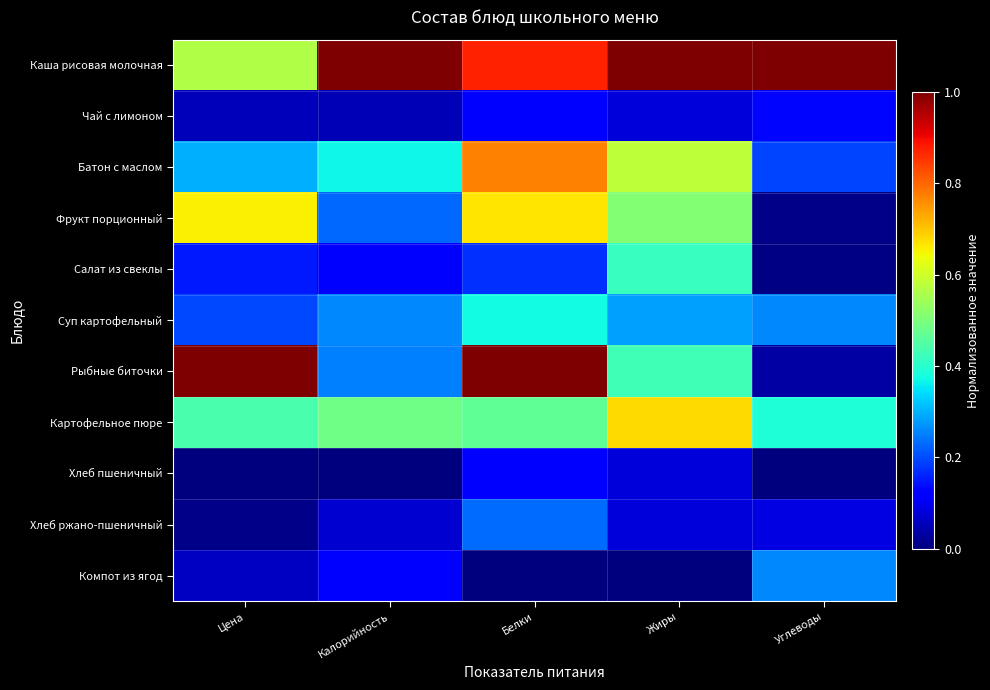

Which series has the widest spread of values?

Рыбные биточки